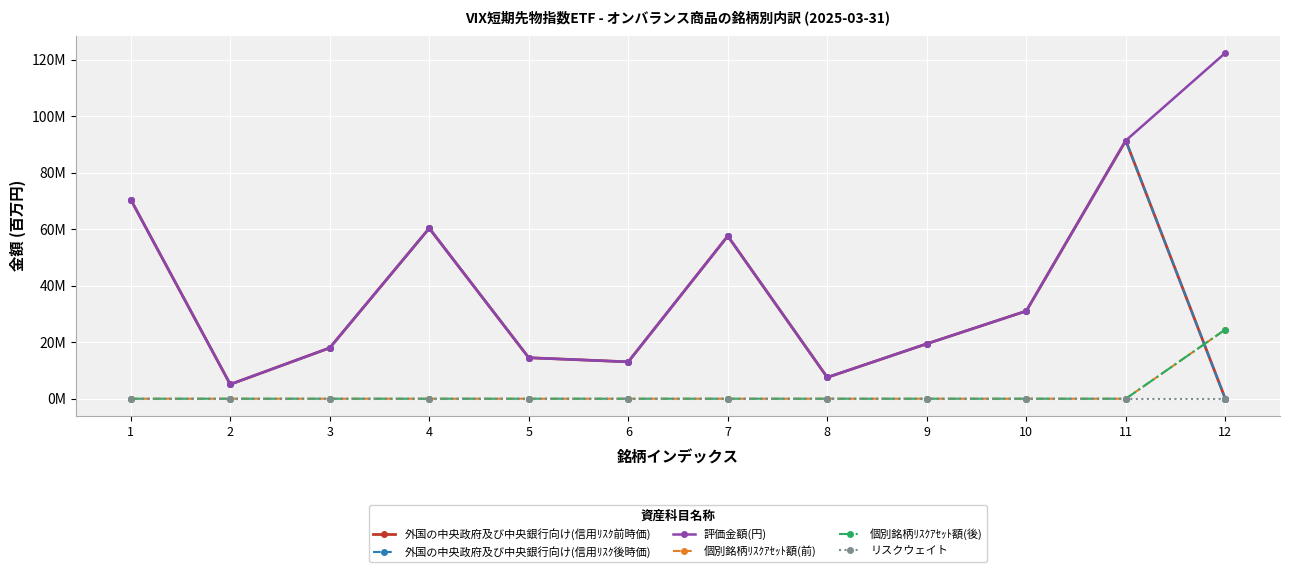

At 6, list the series in order from largest to smallest.

外国の中央政府及び中央銀行向け(信用ﾘｽｸ前時価), 外国の中央政府及び中央銀行向け(信用ﾘｽｸ後時価), 評価金額(円), 個別銘柄ﾘｽｸｱｾｯﾄ額(前), 個別銘柄ﾘｽｸｱｾｯﾄ額(後), リスクウェイト